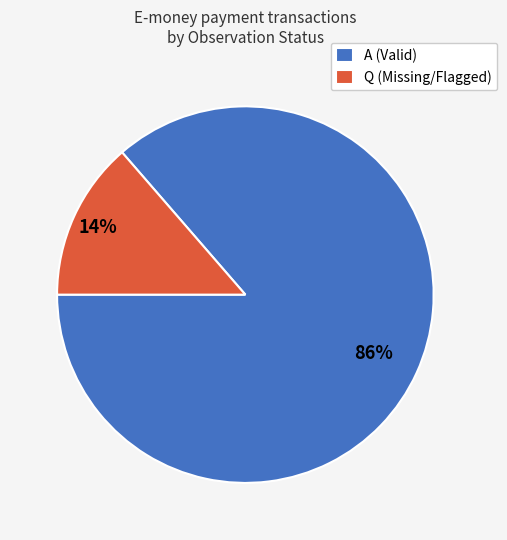

To the nearest percent, what is the average slice percentage?

50%